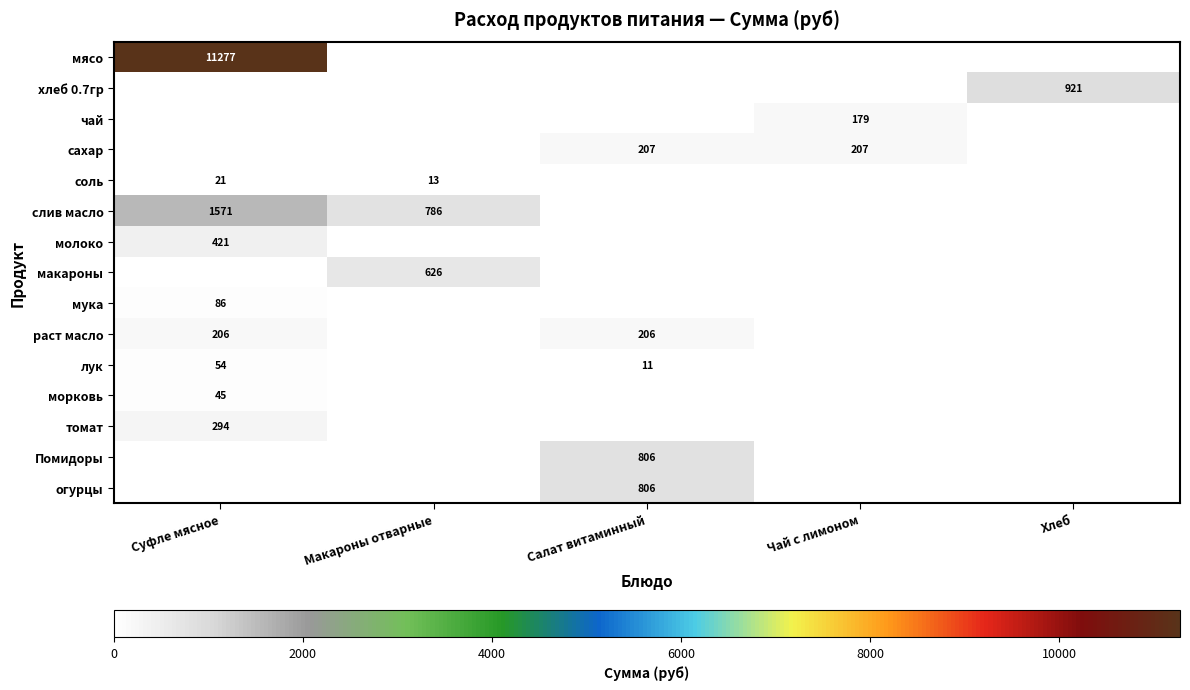

At how many categories does at least one series exceed 8880?

1